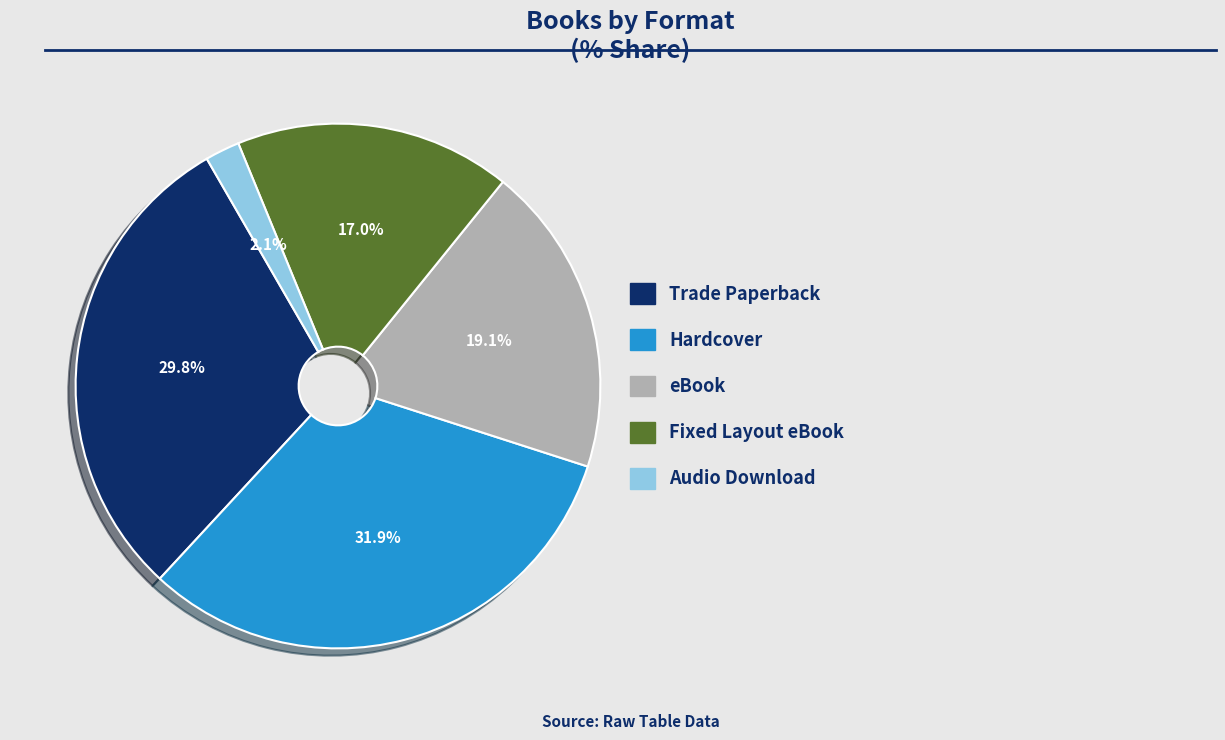

To the nearest percent, what percentage of the pie is Fixed Layout eBook?

17%